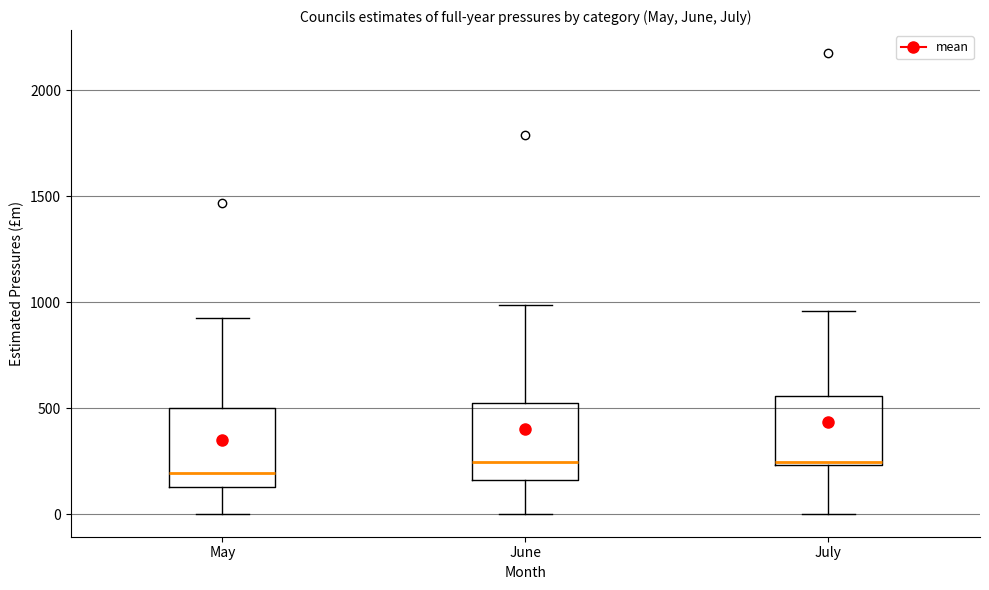

Reading left to right, transcribe this box plot: for each box, give where its median line is, the range the box spans, and where its two whiskers end, as read against the y-axis. The values are not printed on the chart, so give them approximately, as read against the axis.

May: median 200, box 150 to 500, whiskers 0 to 950
June: median 250, box 150 to 500, whiskers 0 to 1000
July: median 250 (just above the box's lower edge), box 250 to 550, whiskers 0 to 950